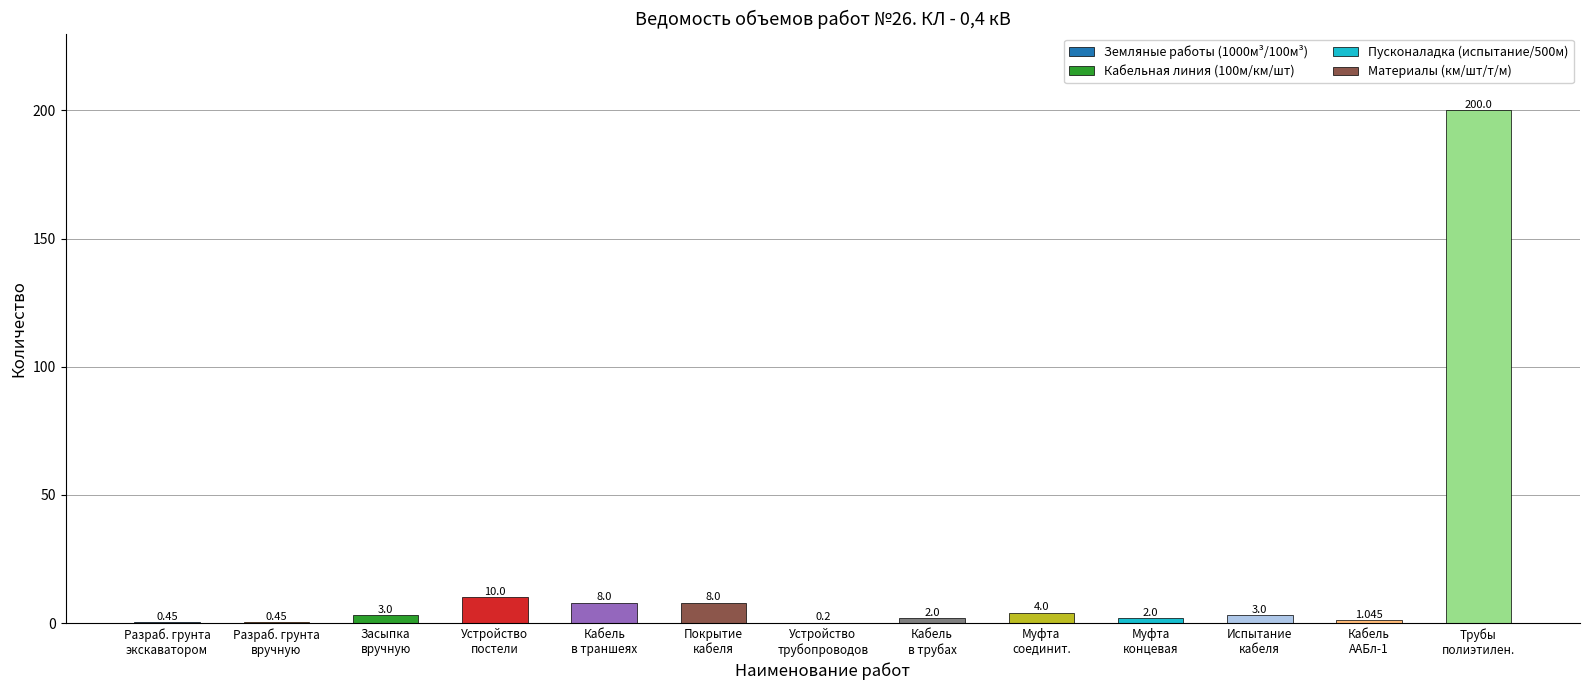

What is the sum of all values?

242.1